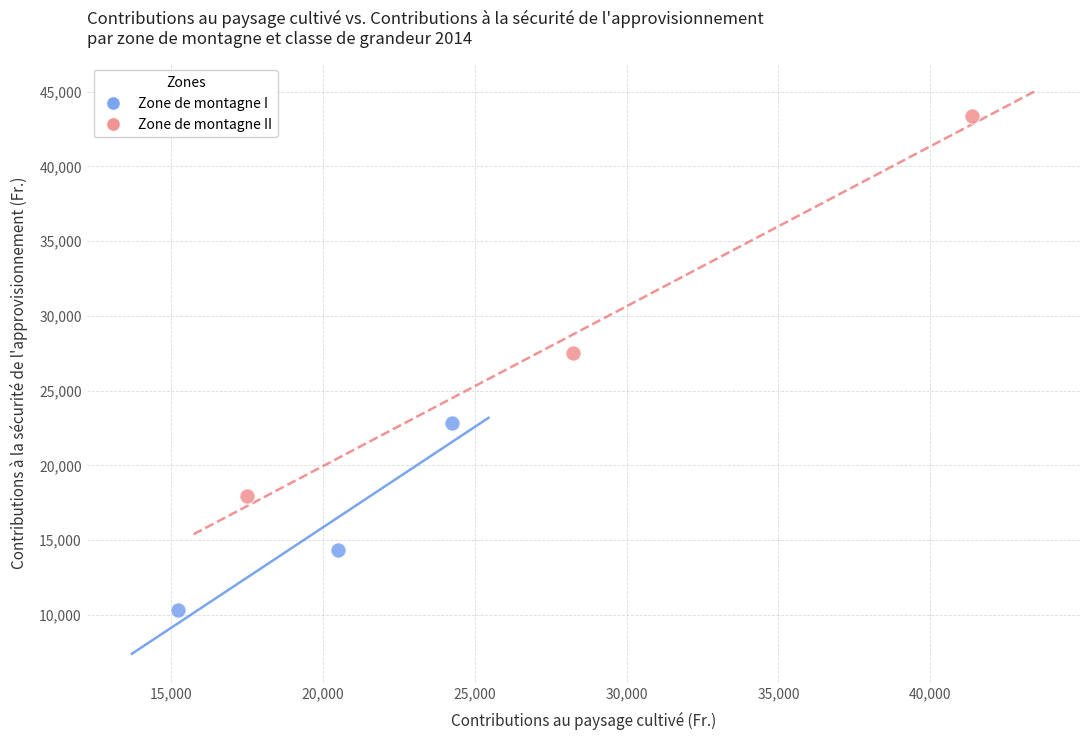

Which series reaches the maximum Y coordinate?

Zone de montagne II